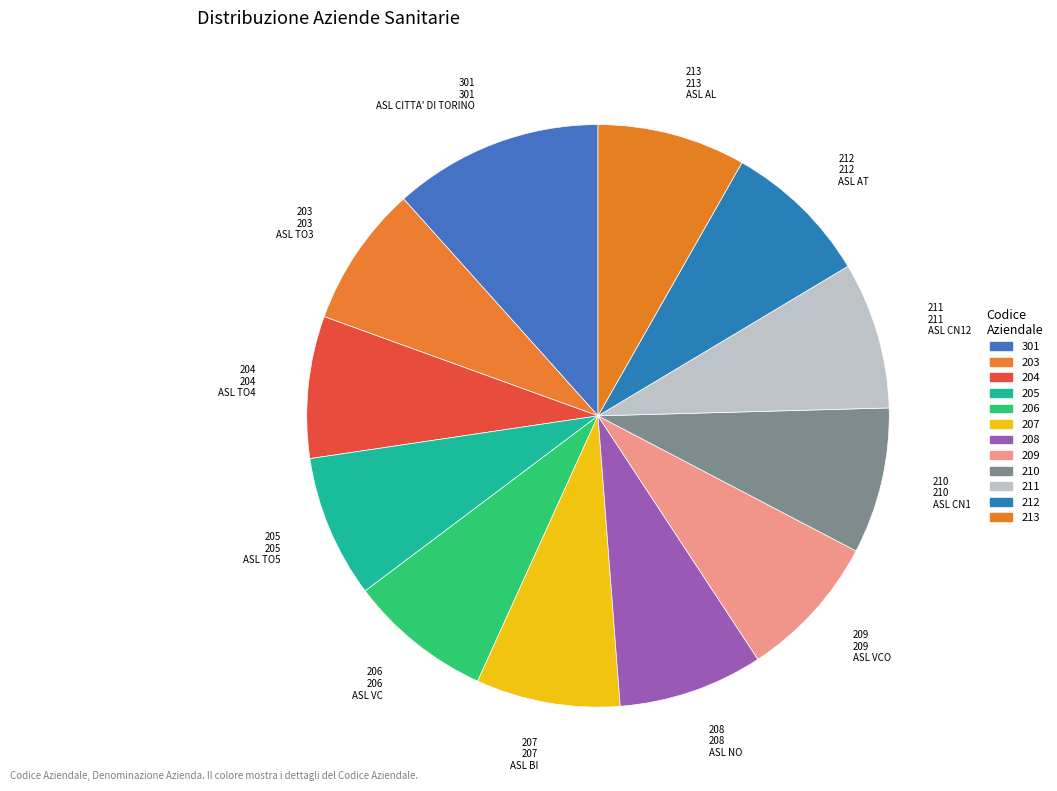

Is it true that ASL BI is 8% of the pie?

True